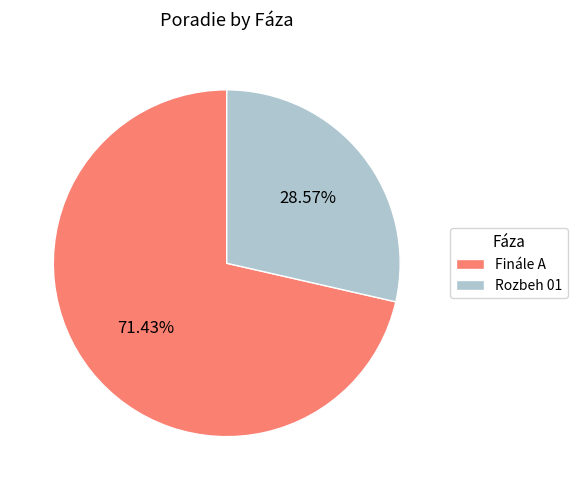

Rank the categories by value from highest to lowest.

Finále A, Rozbeh 01